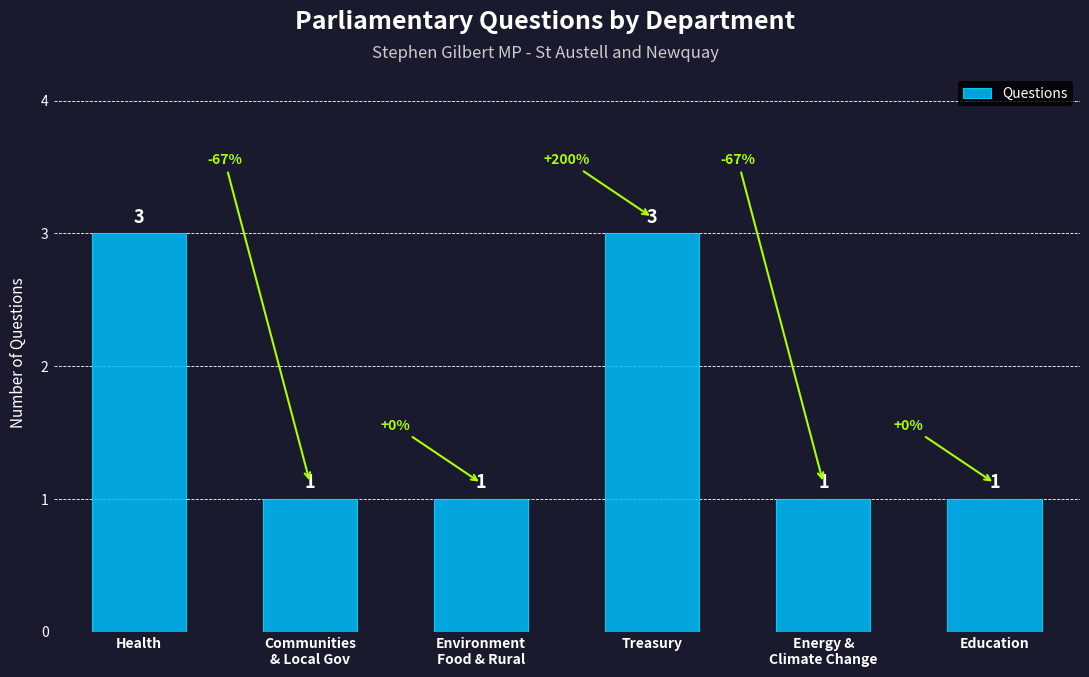

Does the chart contain stacked bars?

No